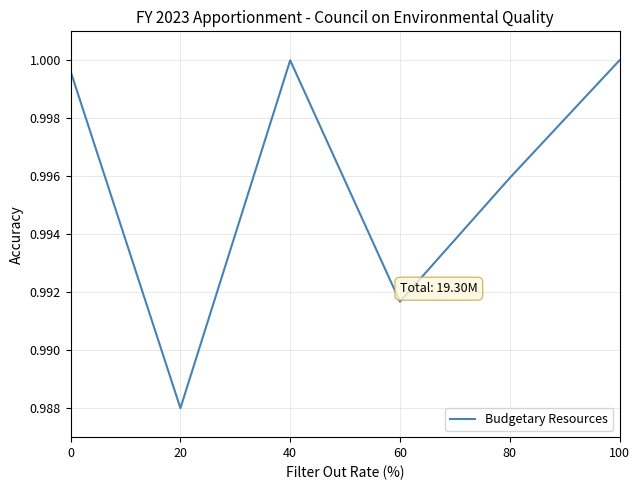

What is the sum of all values?

6.0